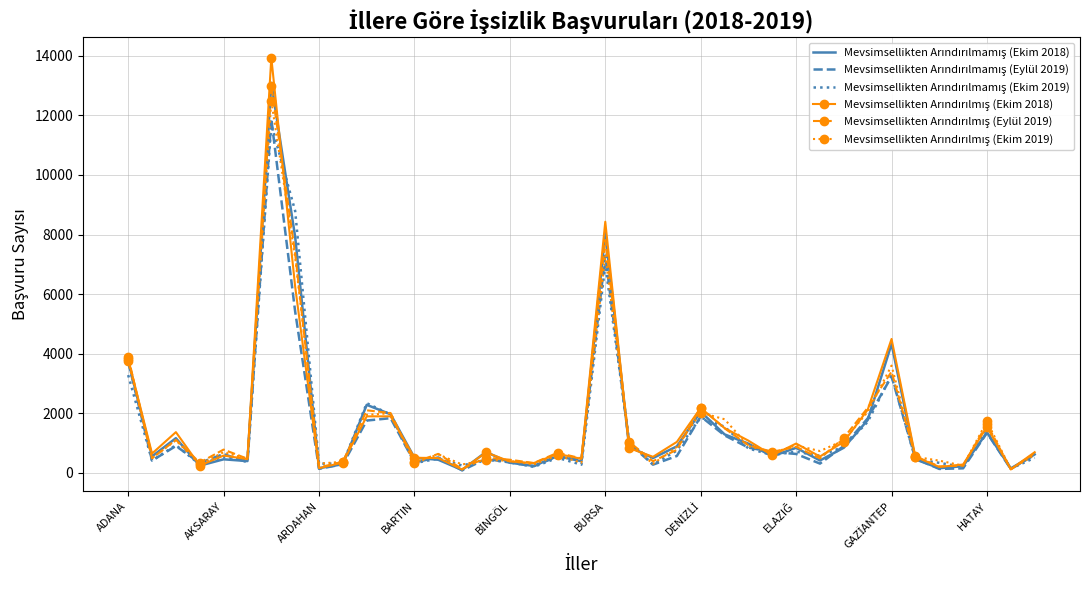

What is the greatest value displayed?

13934